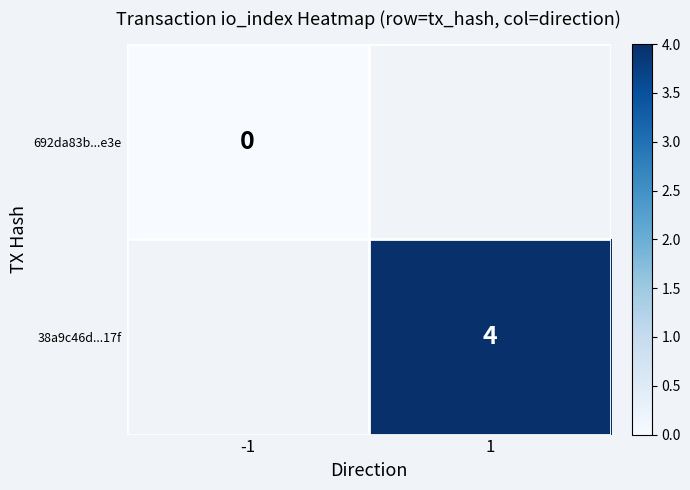

Is it true that 38a9c46d...17f equals 6 at 1?

False